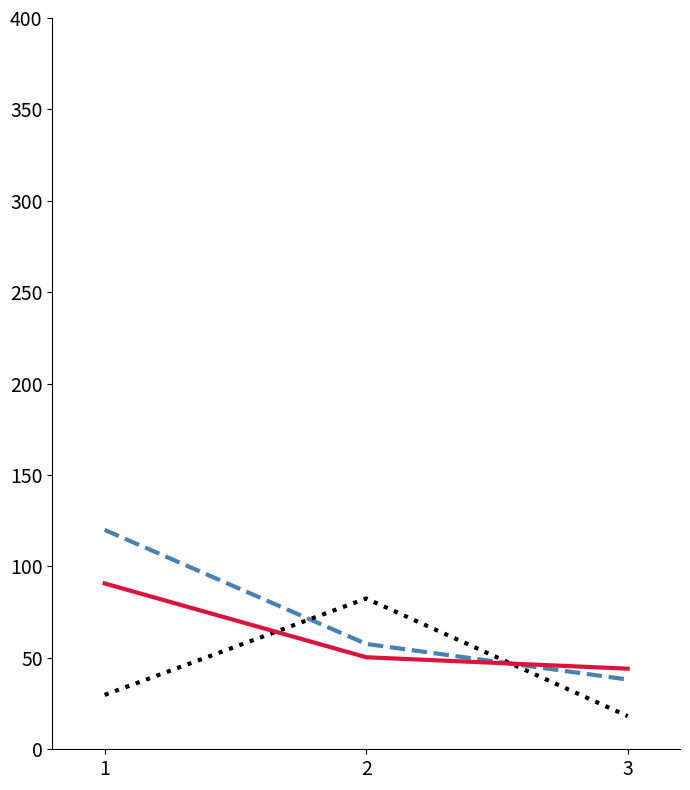

What is the total value across all series at 1?

240.5